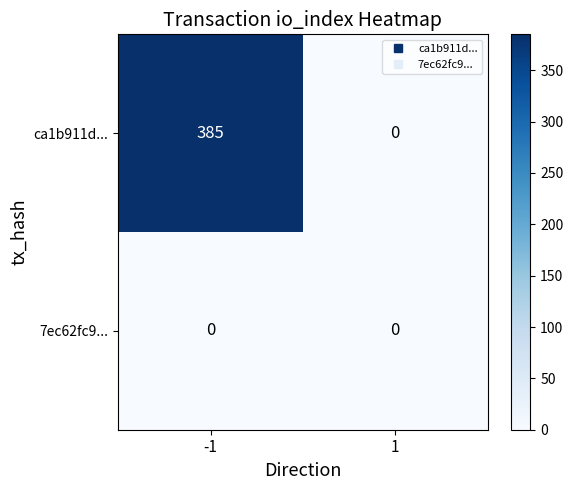

Rank the series by their maximum value, from highest to lowest.

ca1b911d..., 7ec62fc9...